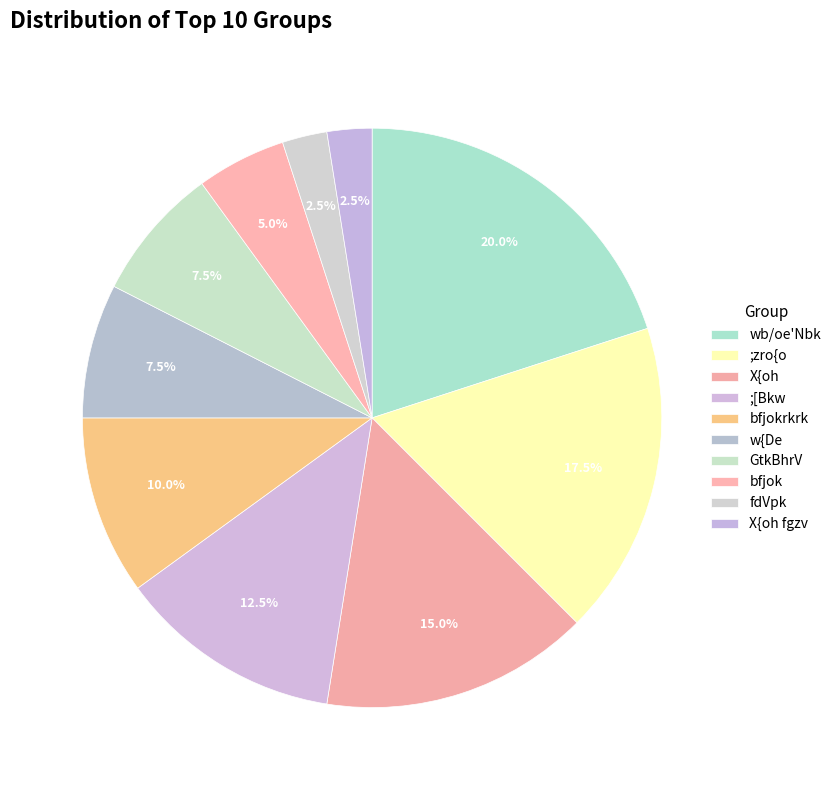

How many segments does this pie chart have?

10